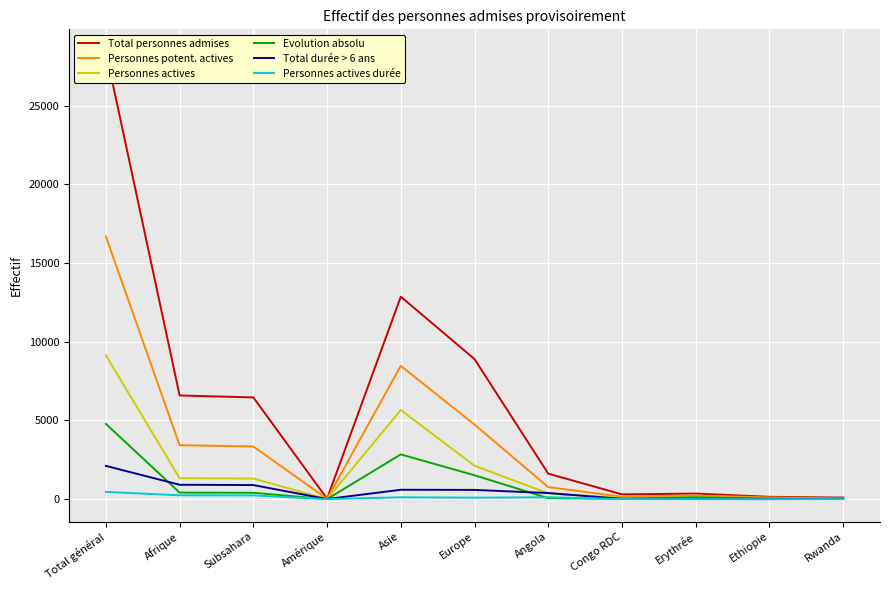

At which category does Evolution absolu reach its first local valley?

Amérique